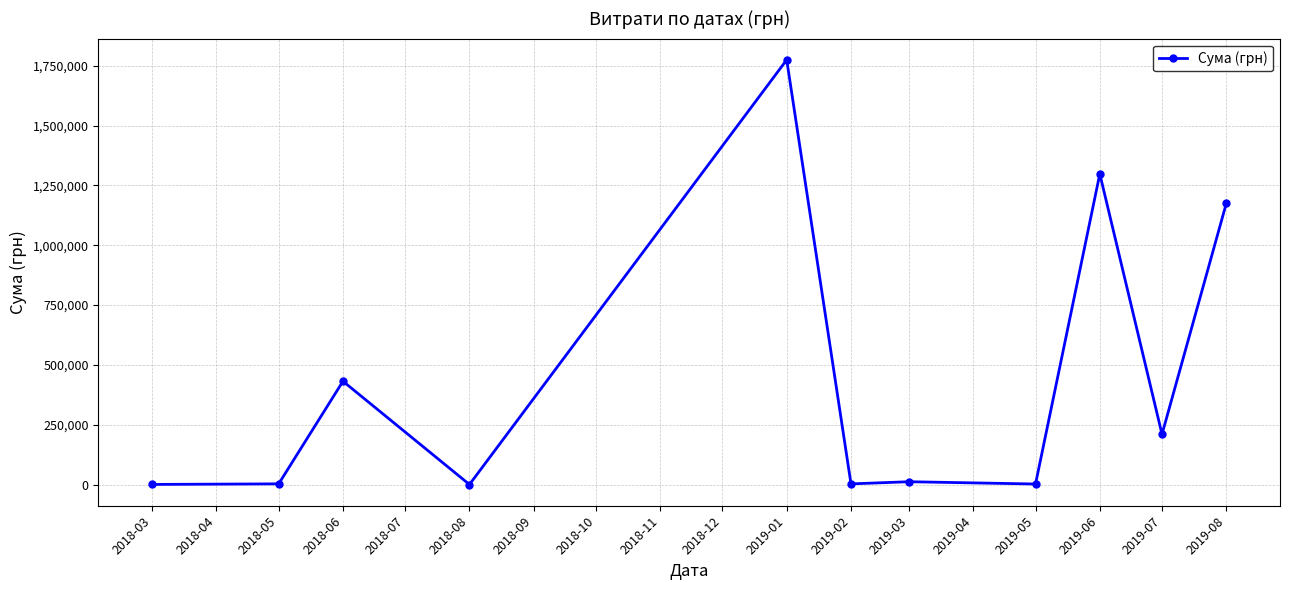

At which label does the data first exceed 11978?

2018-06